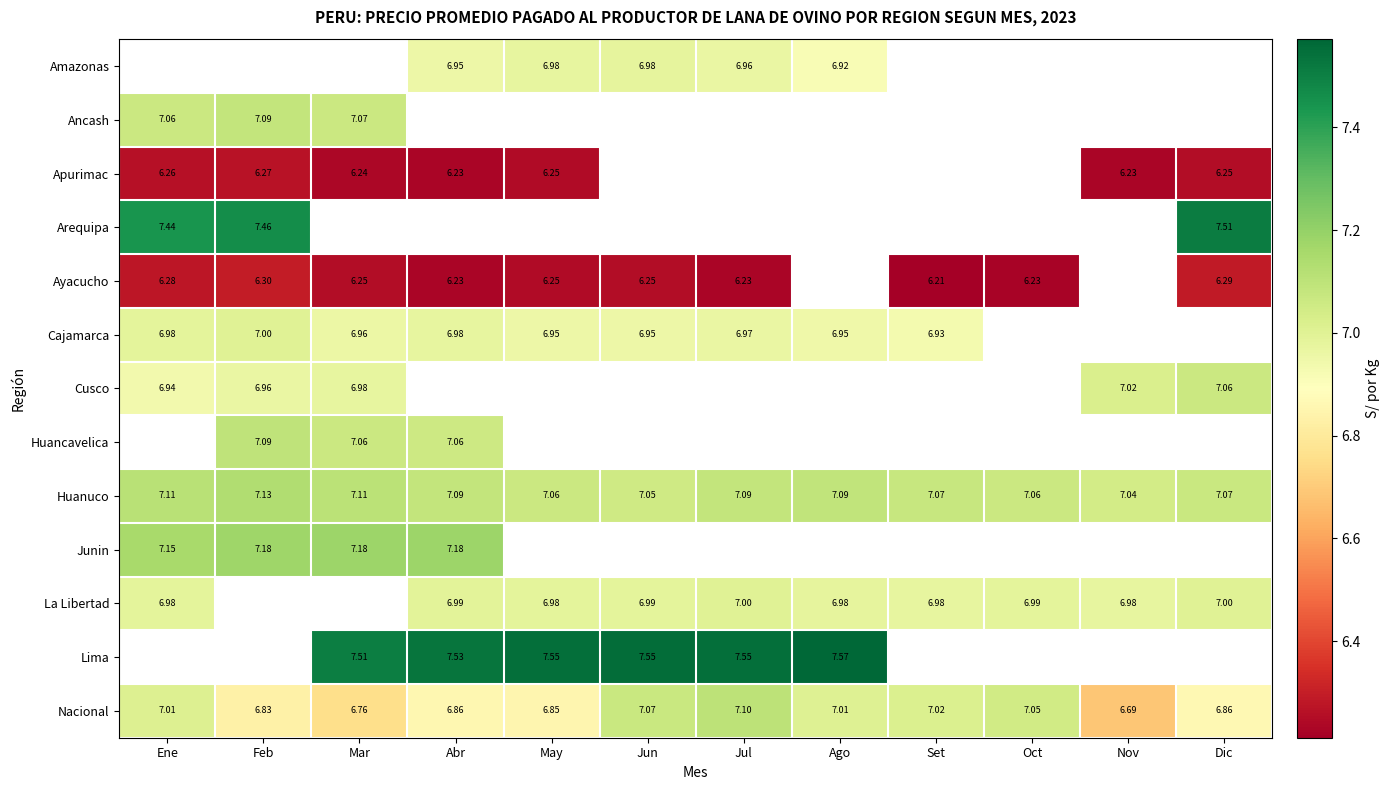

The La Libertad series shows 7.0 at Ago. True or false?

True